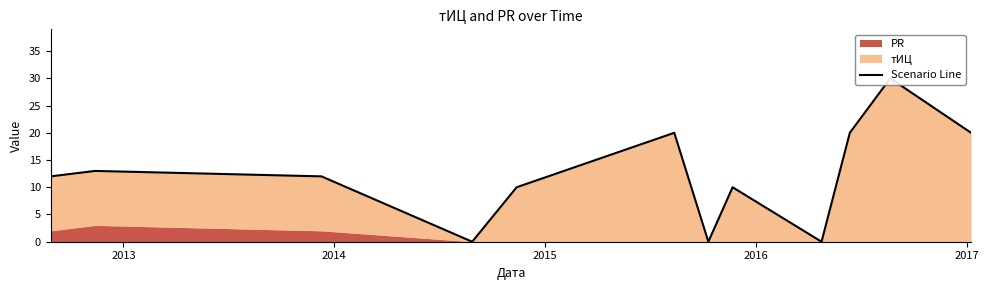

What is the difference between the maximum and minimum values?

30